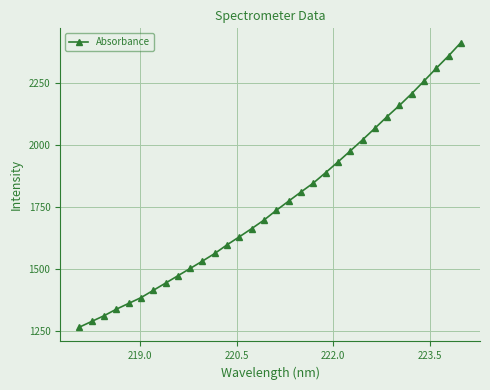

What is the sum of all values?

56392.5